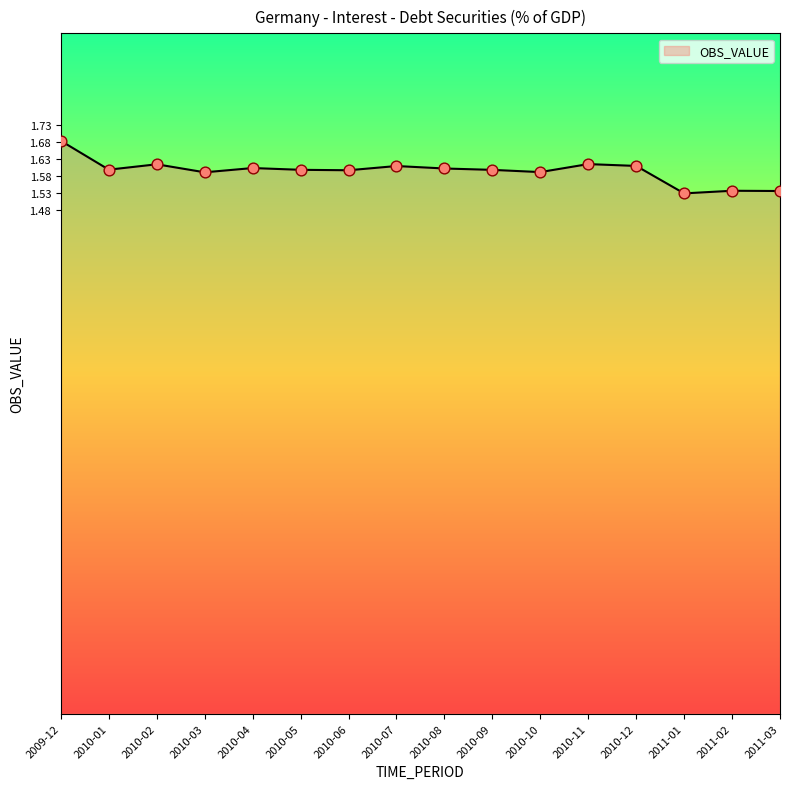

Which has a higher value, 2011-01 or 2010-03?

2010-03